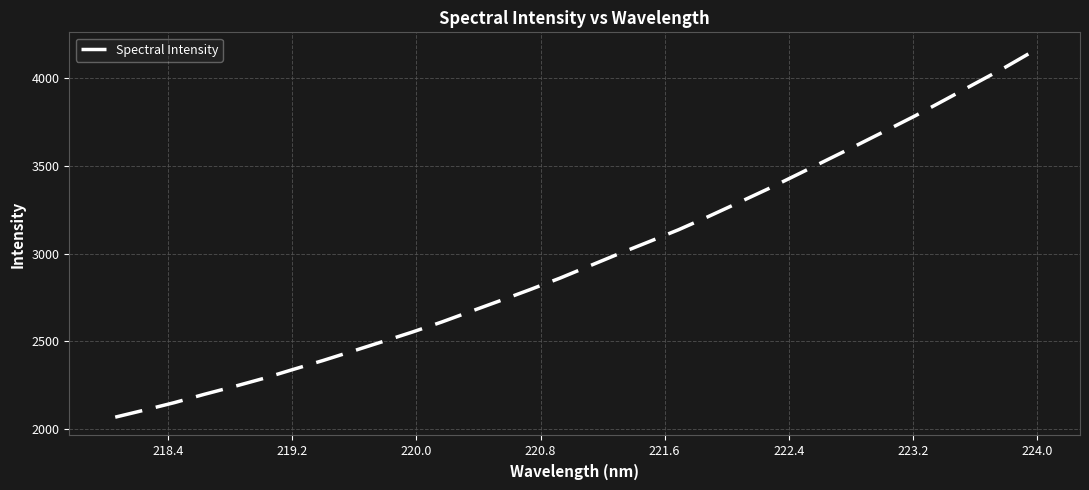

What is the minimum value shown in the chart?

2065.4